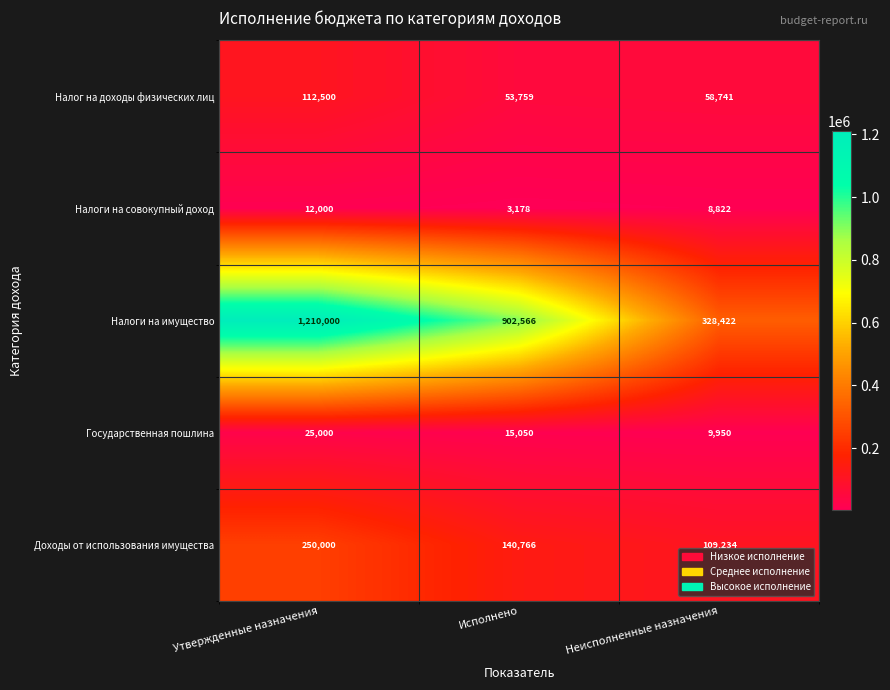

Reading right to left, transcribe all the data shown in this chart.

Налог на доходы физических лиц: 58741	53759	112500
Налоги на совокупный доход: 8822	3178	12000
Налоги на имущество: 328422	902566	1210000
Государственная пошлина: 9950	15050	25000
Доходы от использования имущества: 109234	140766	250000